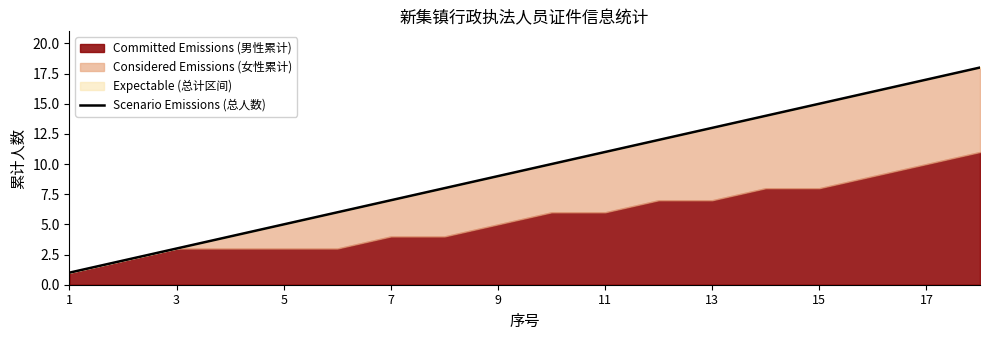

Reading right to left, transcribe all the data shown in this chart.

18	17	16	15	14	13	12	11	10	9	8	7	6	5	4	3	2	1